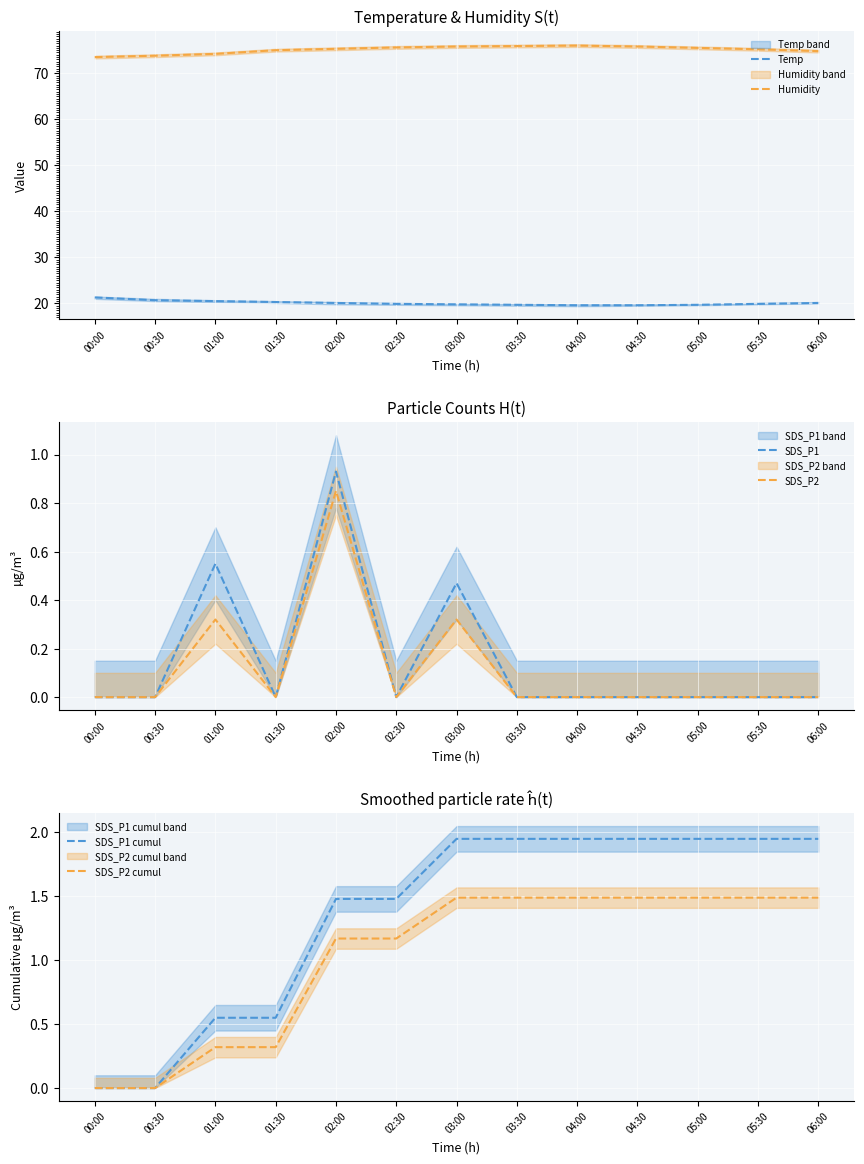

What value does the SDS_P2 cumul series have at 01:00?

0.3